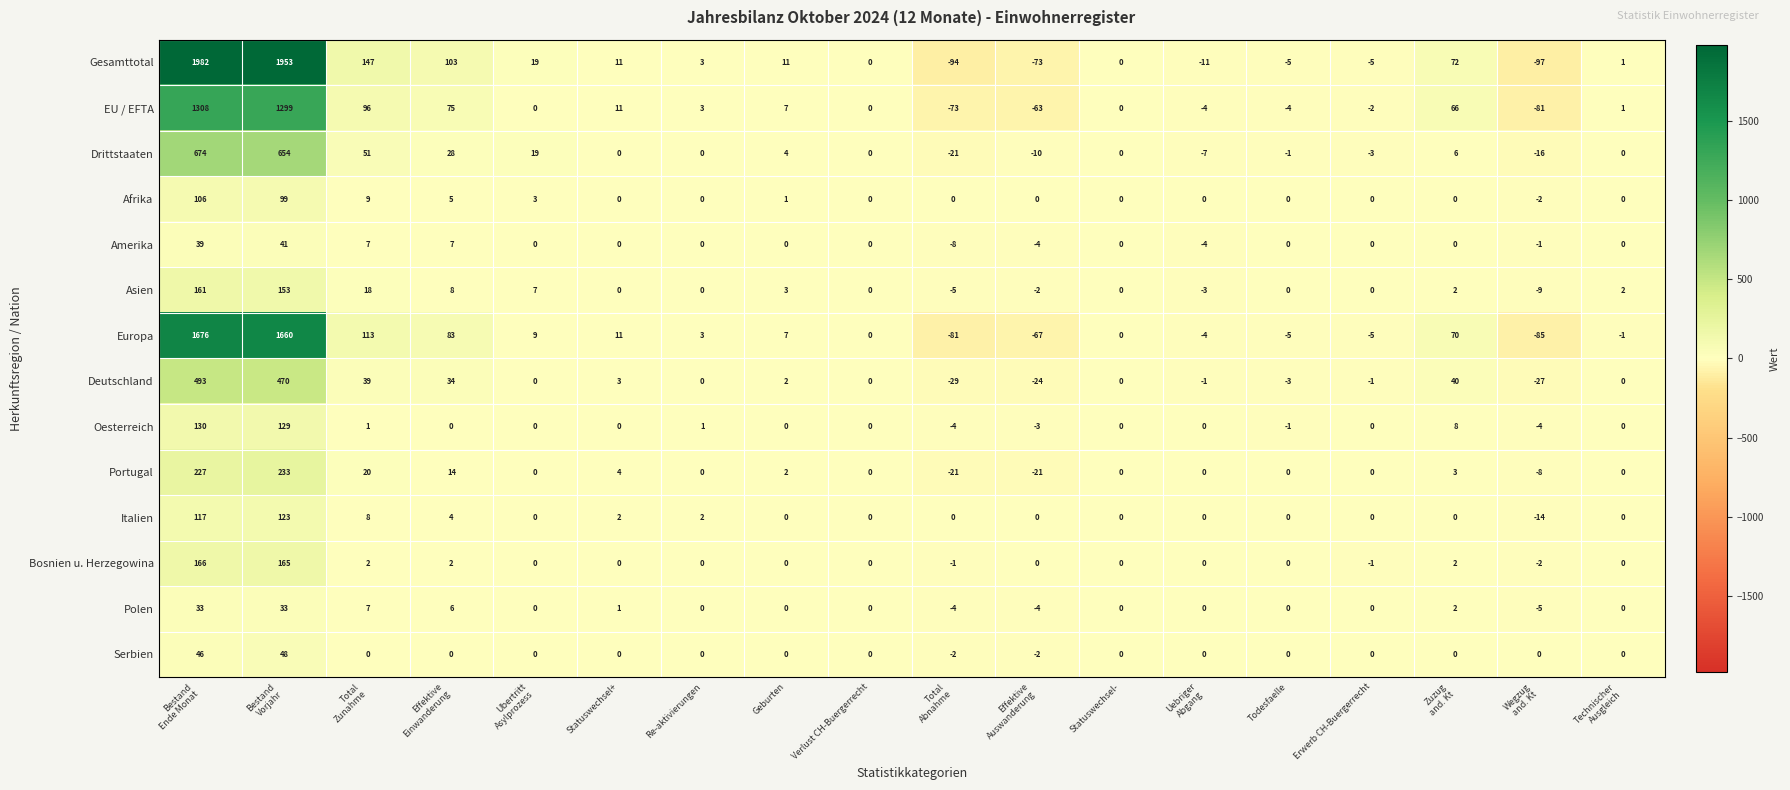

The value of Amerika at Todesfaelle is 33. True or false?

False